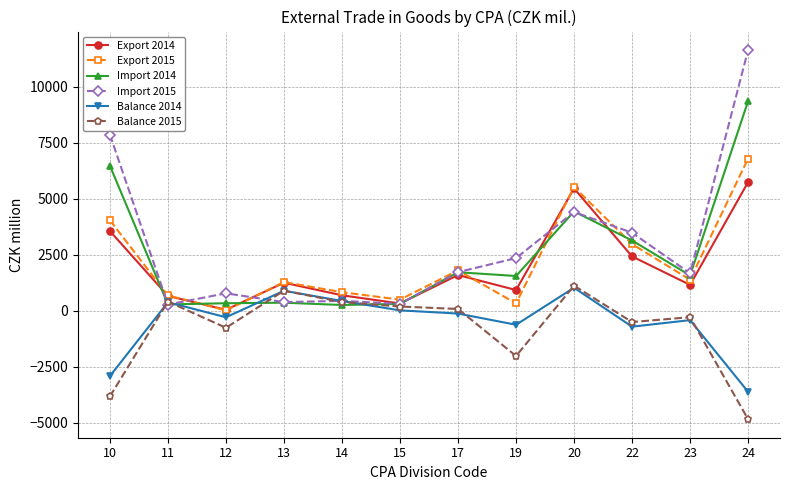

Is it true that Import 2015 equals 441 at 14?

True